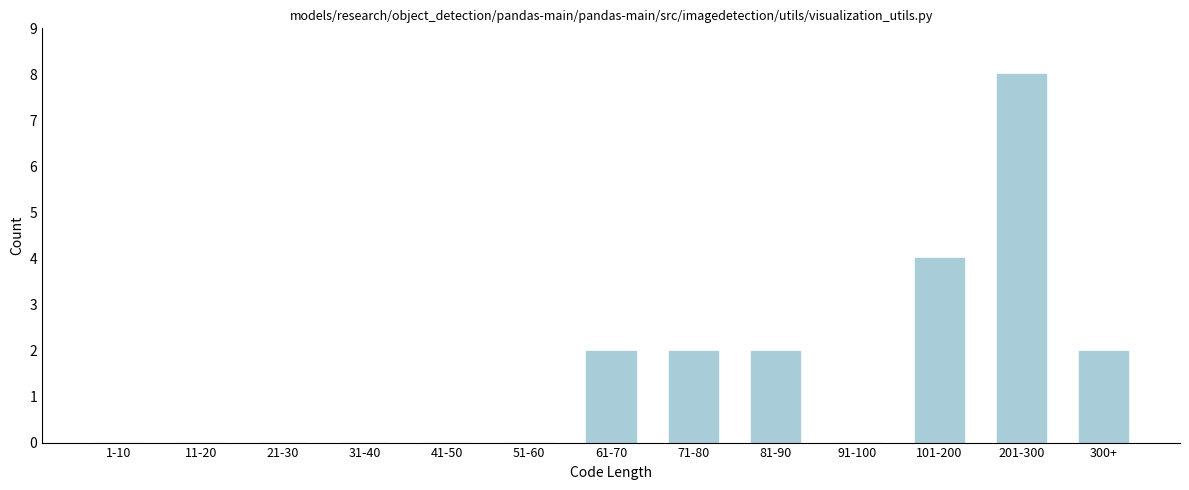

Reading left to right, list all the values displayed in this chart.

1-10=0	11-20=0	21-30=0	31-40=0	41-50=0	51-60=0	61-70=2	71-80=2	81-90=2	91-100=0	101-200=4	201-300=8	300+=2